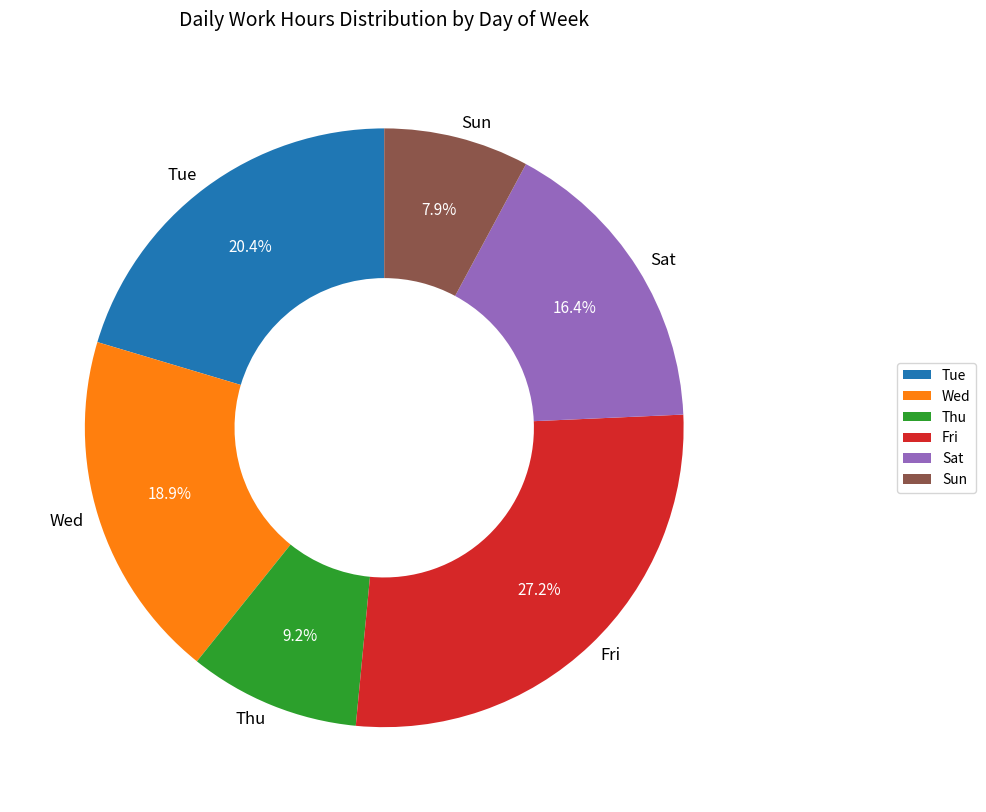

True or false: Wed accounts for 9% of the total.

False